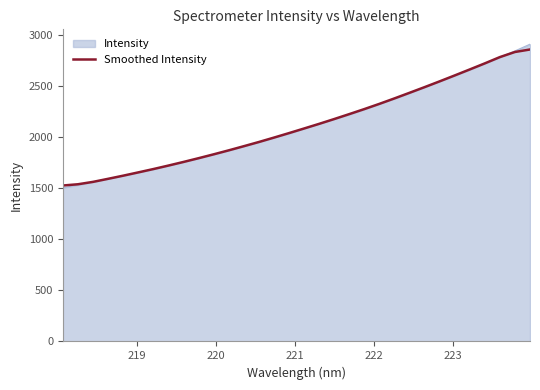

What is the highest value of the Smoothed Intensity series?

2862.2